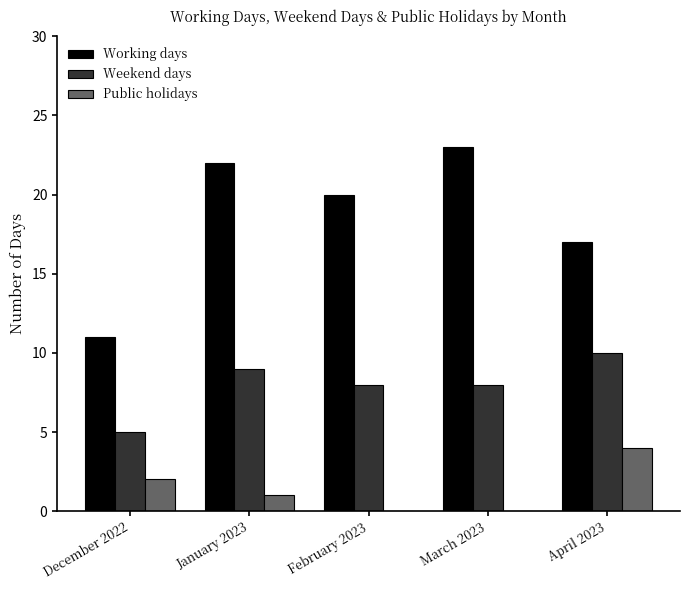

What is the average value of the Public holidays series?

1